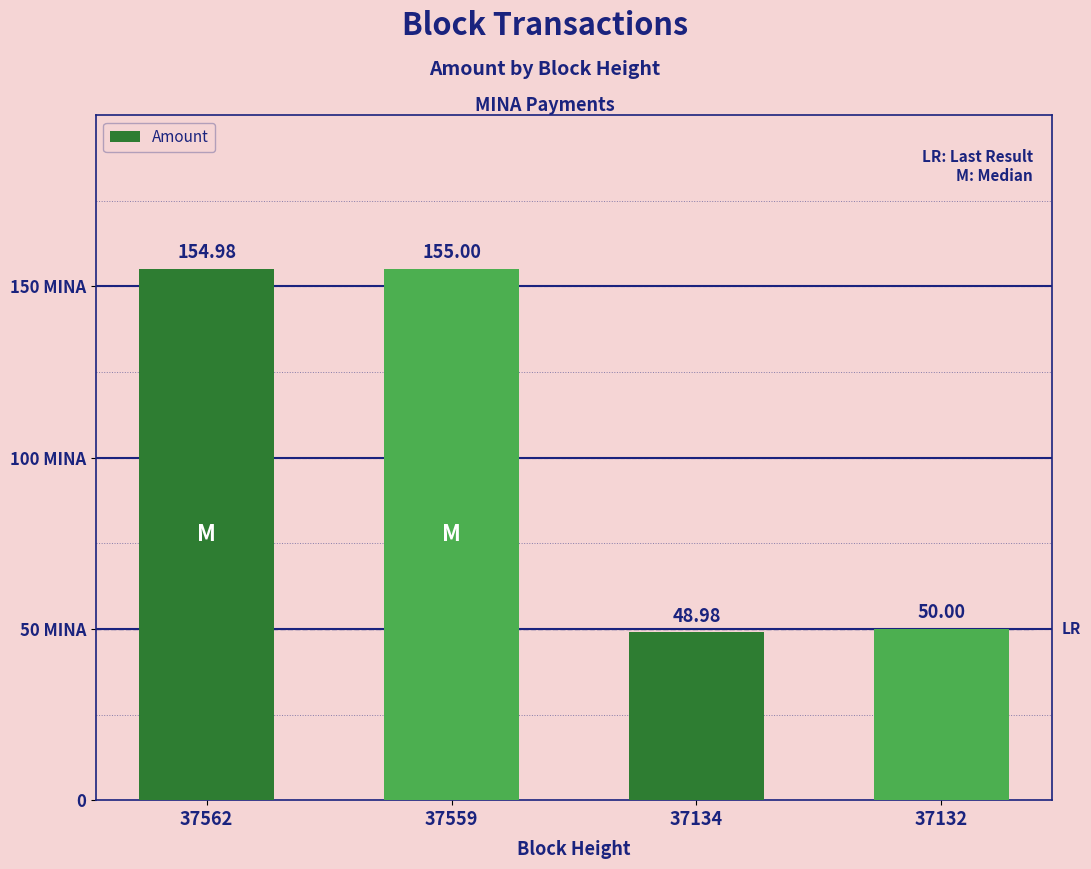

Does the chart contain any negative values?

No